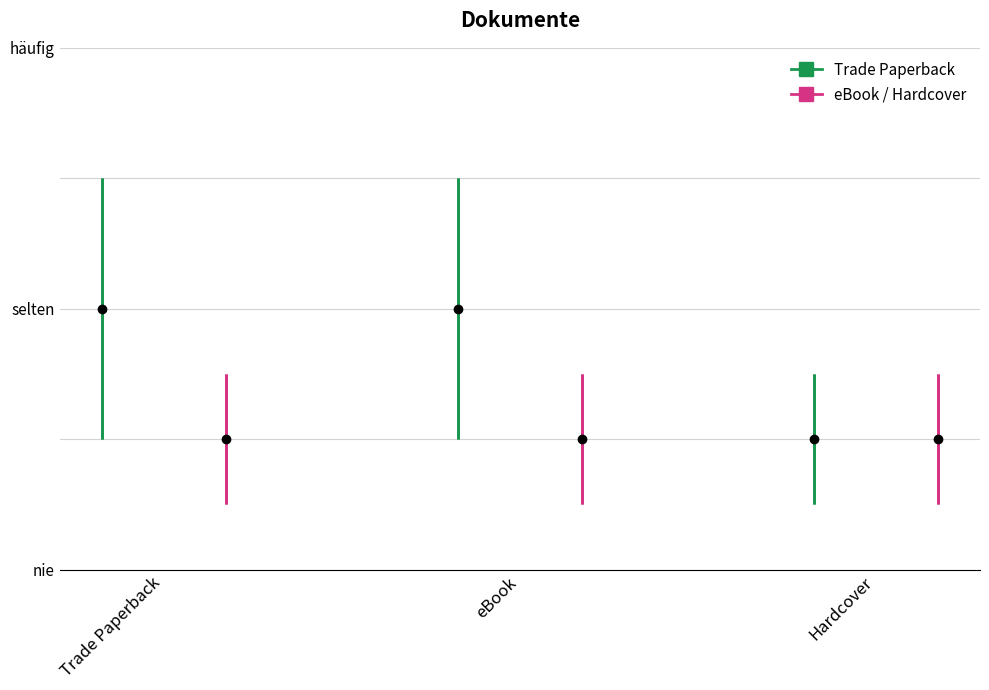

At which category does the chart reach its peak across all series?

Trade Paperback